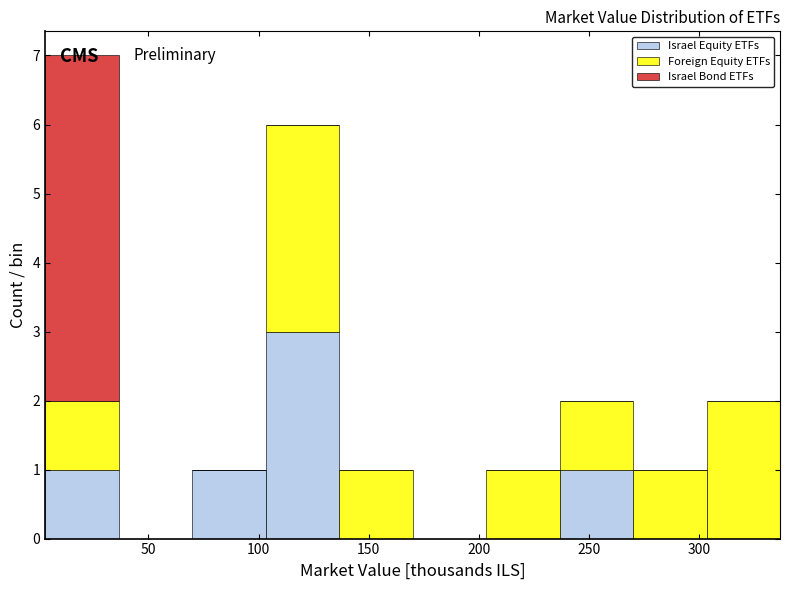

Which range on the x-axis has the tallest stacked bar (by total height)?

5 to 35